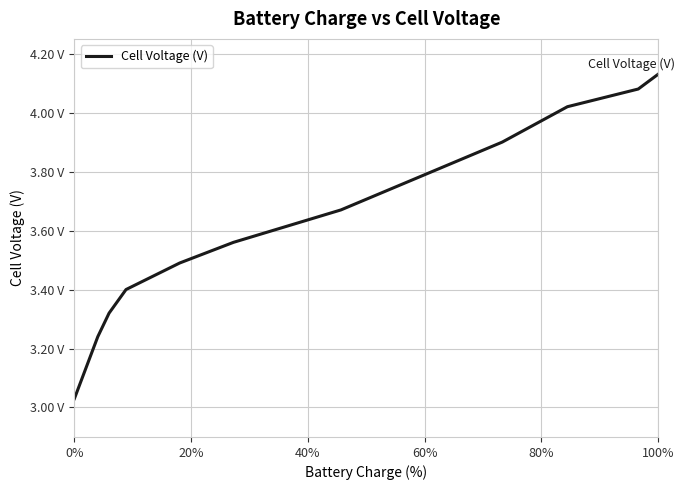

Does the chart have visible grid lines?

Yes